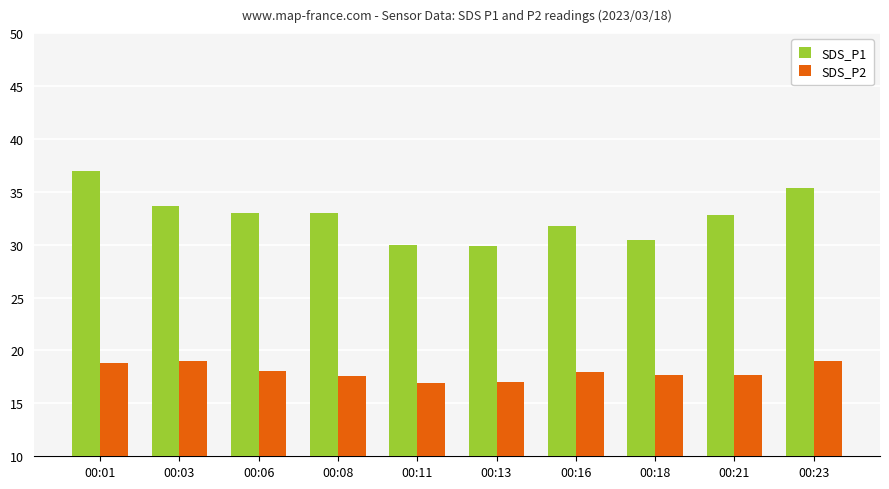

True or false: SDS_P1 has a value of 32.8 at 00:21.

True